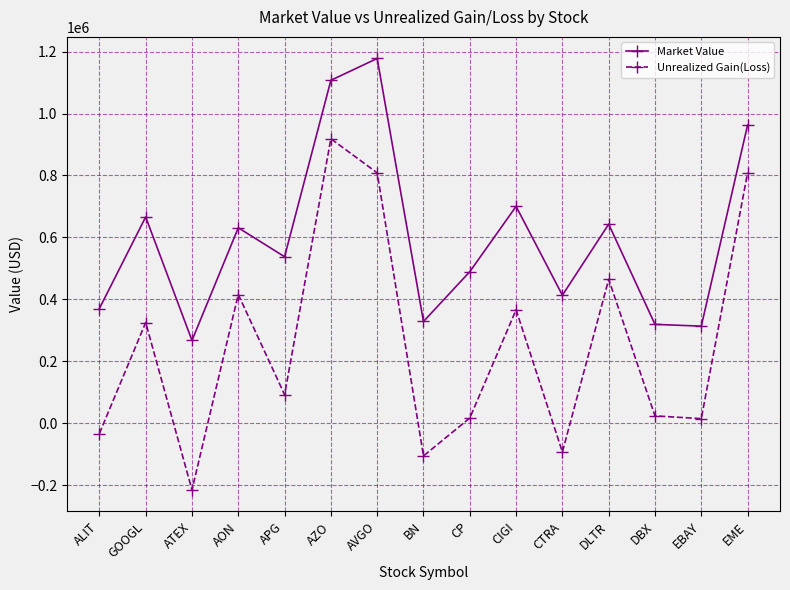

The Market Value series shows 328337.2 at BN. True or false?

True